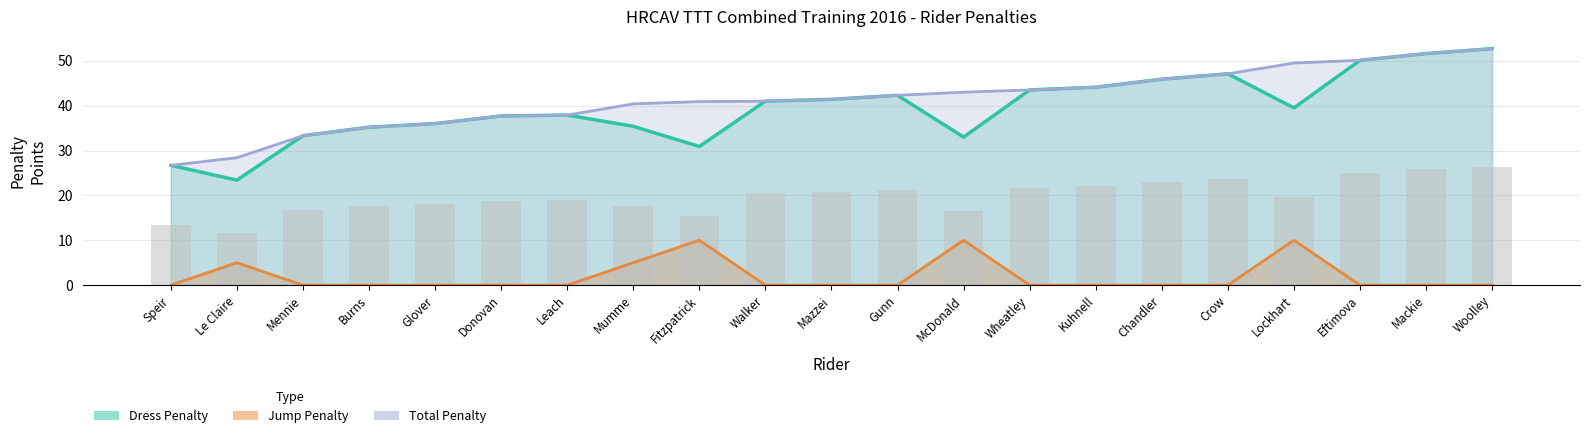

How many values in the Total Penalty series exceed 41?

11